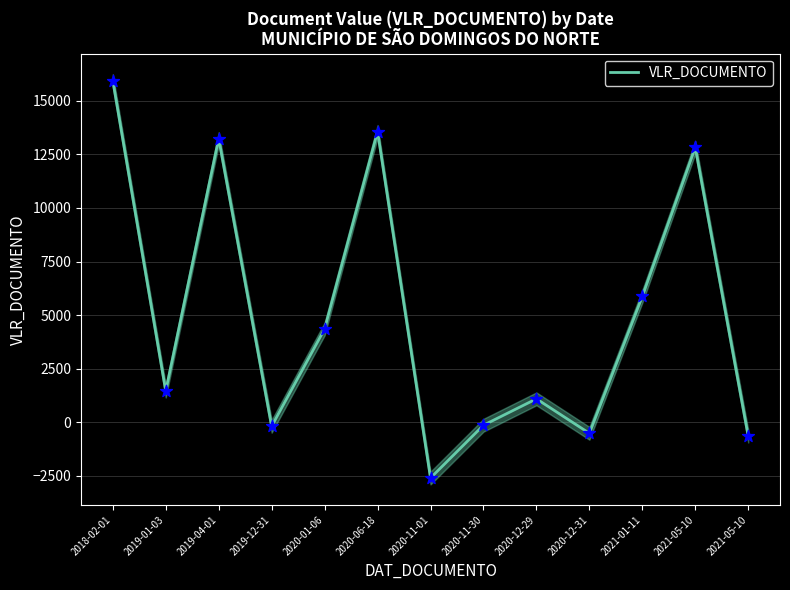

What is the ratio of the value at 2018-02-01 to the value at 2020-12-29?

14.7